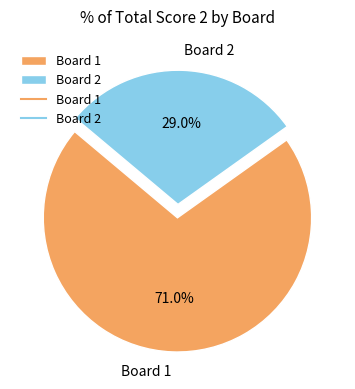

Which slice is the largest?

Board 1